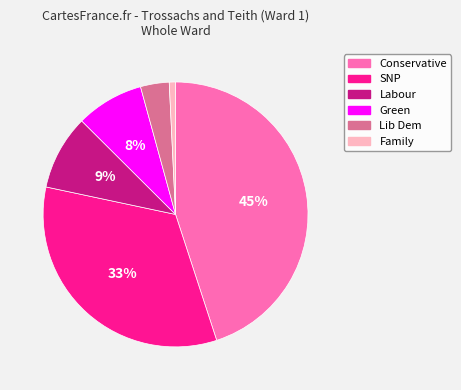

To the nearest percent, what percentage of the pie is Lib Dem?

3%